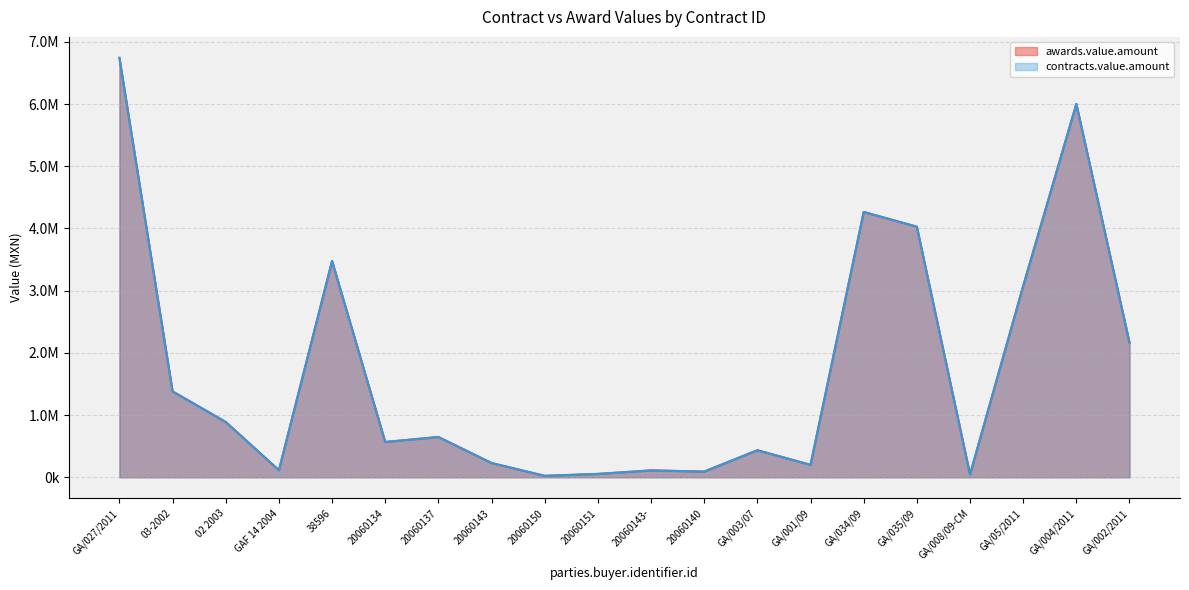

Read the awards.value.amount value at 20060151.

54255.0